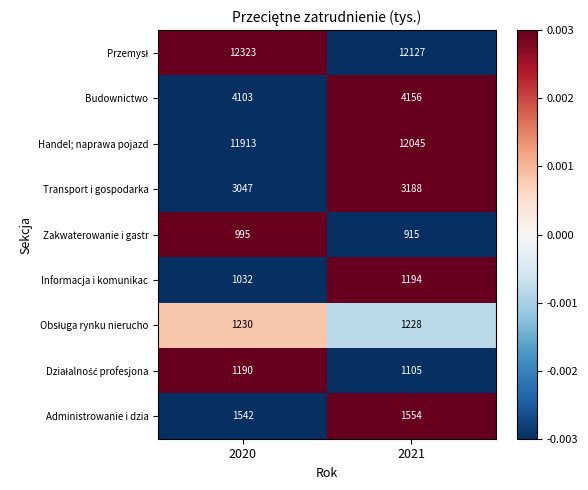

List the labels in order of Informacja i komunikac value, largest first.

2021, 2020